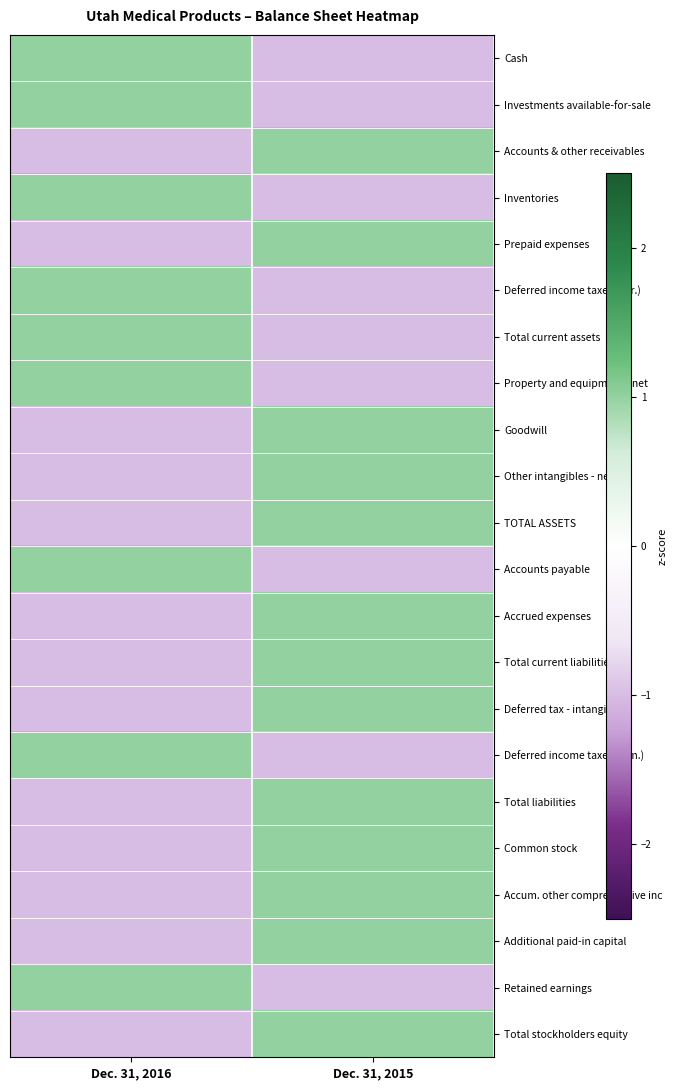

Which series has the largest range (max minus min)?

Cash